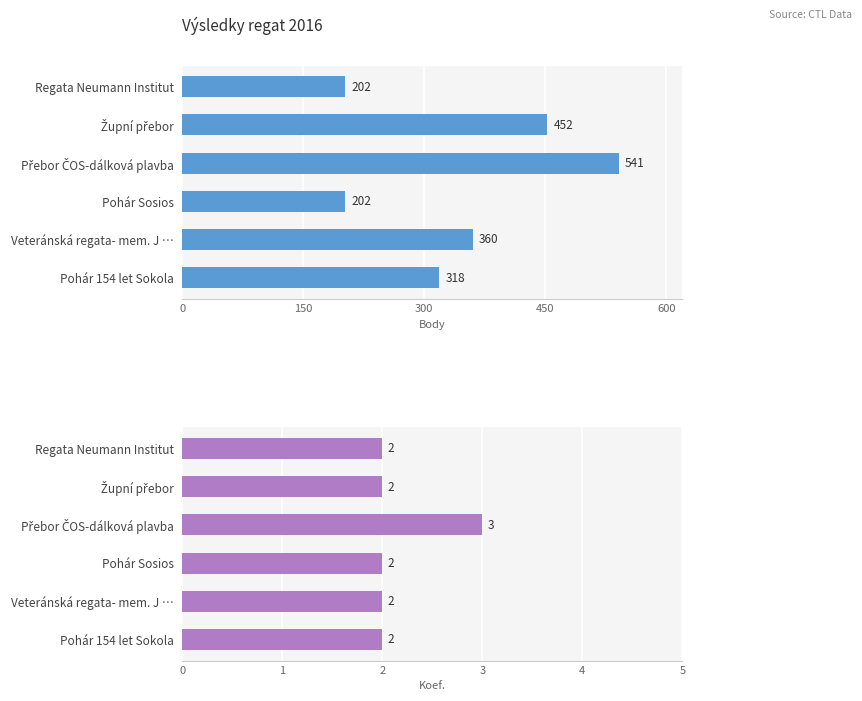

How many bars are there in total?

12